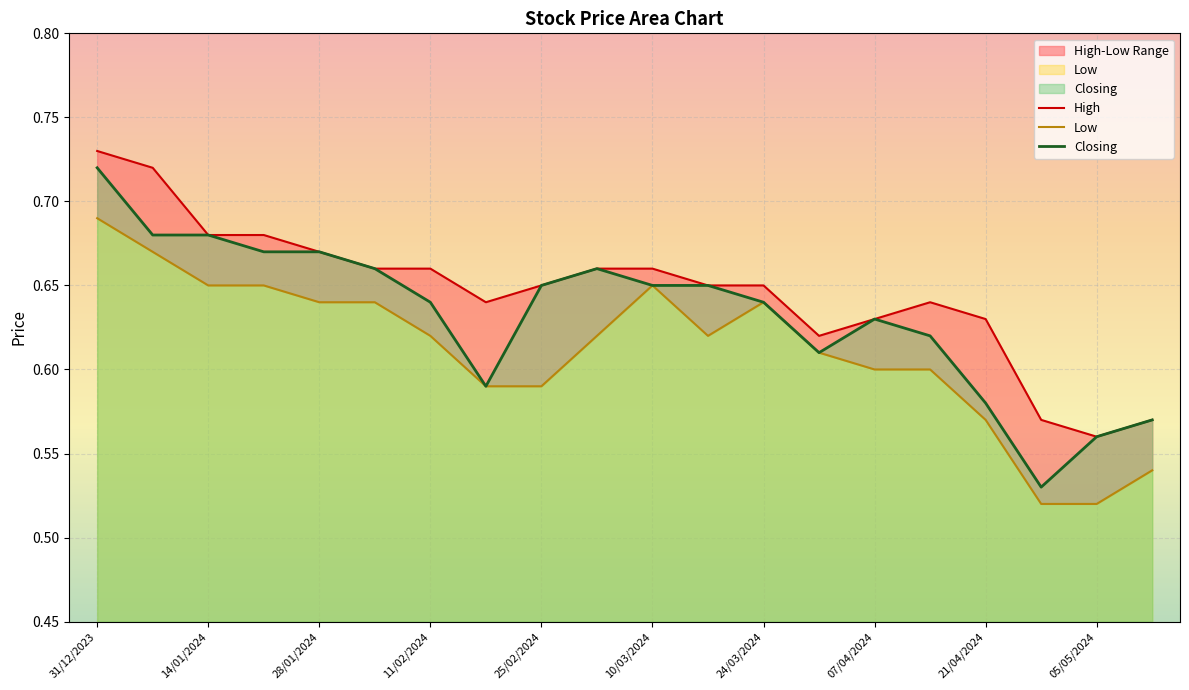

Which category has the highest value in the Closing series?

31/12/2023